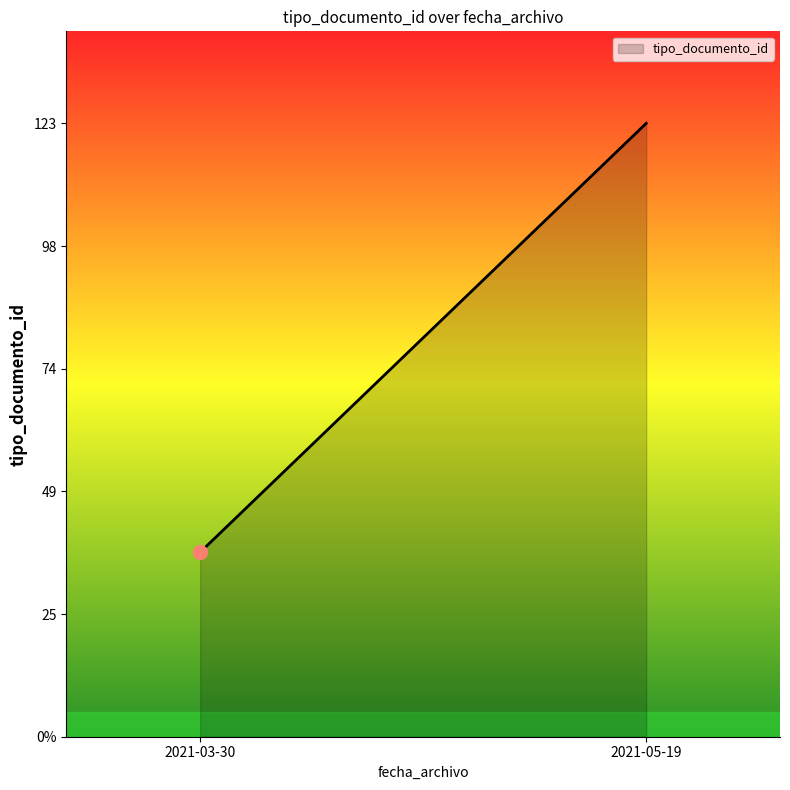

Rank the categories by value from lowest to highest.

2021-03-30, 2021-05-19